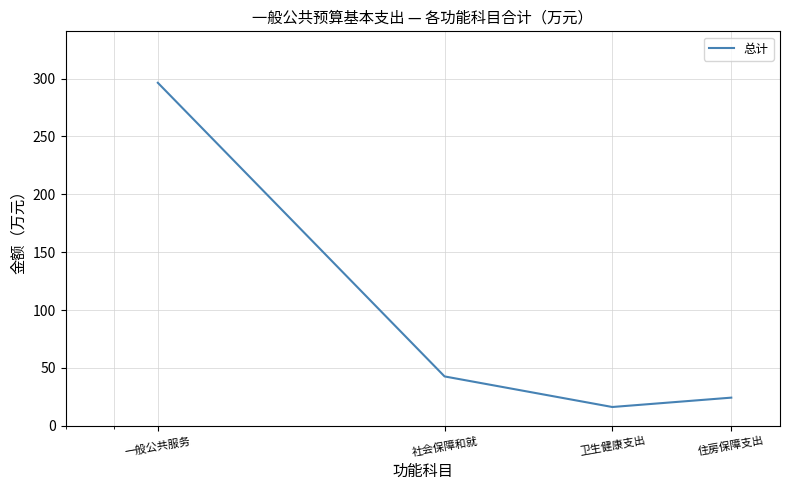

Does the chart display data point markers on the line(s)?

No